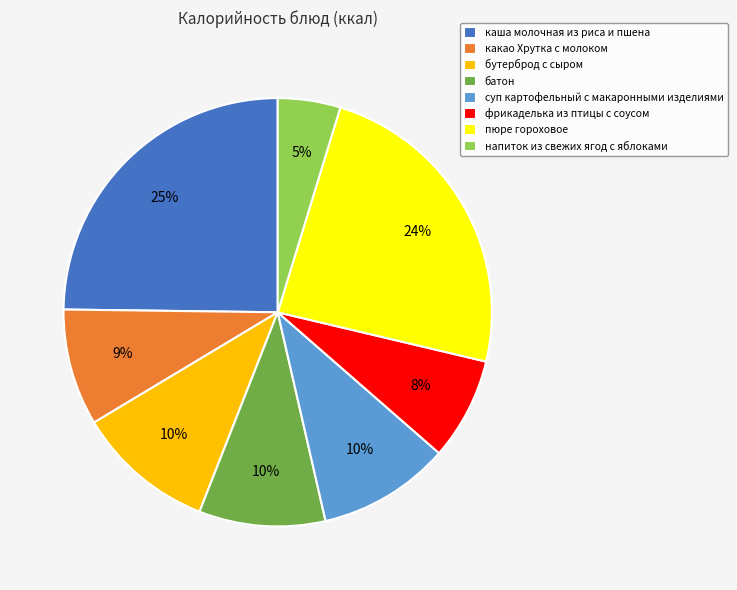

Is the sum of суп картофельный с макаронными изделиями and пюре гороховое greater than half?

No